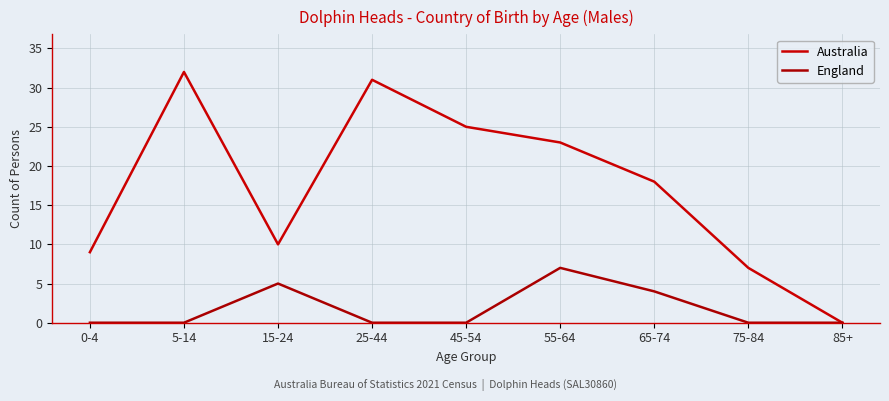

Reading left to right, extract all data points from this chart.

Australia: 0-4=9	5-14=32	15-24=10	25-44=31	45-54=25	55-64=23	65-74=18	75-84=7	85+=0
England: 0-4=0	5-14=0	15-24=5	25-44=0	45-54=0	55-64=7	65-74=4	75-84=0	85+=0